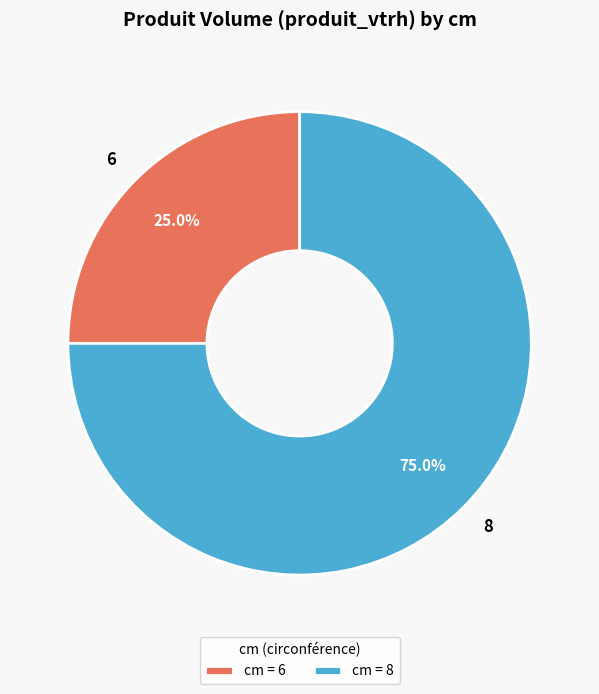

What is the majority slice?

cm = 8